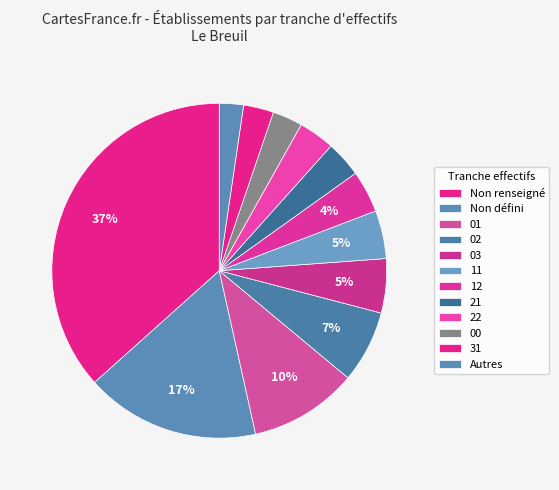

Does 01 account for over 50% of the chart?

No